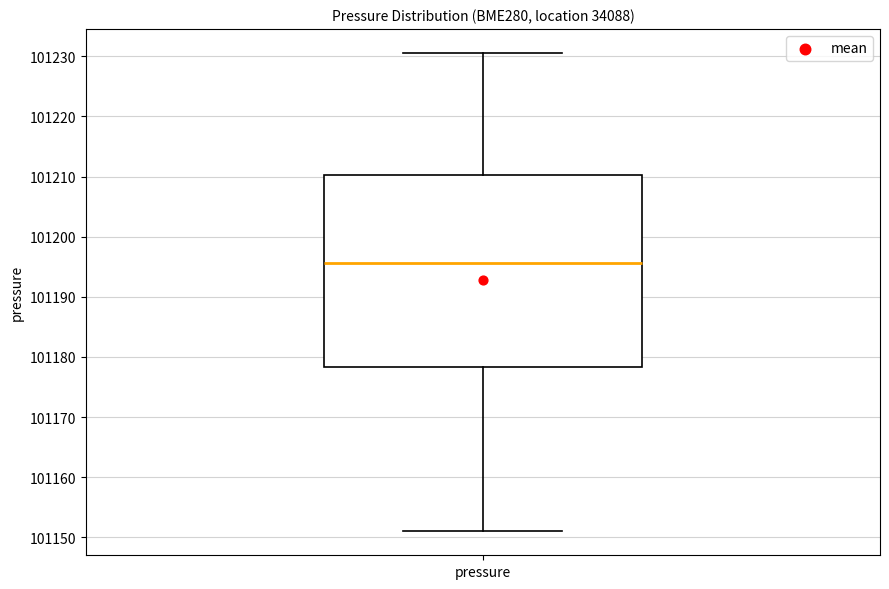

Where does the median line of the box for pressure sit on the y-axis? The values are not printed on the chart, so give them approximately, as read against the axis.

101196